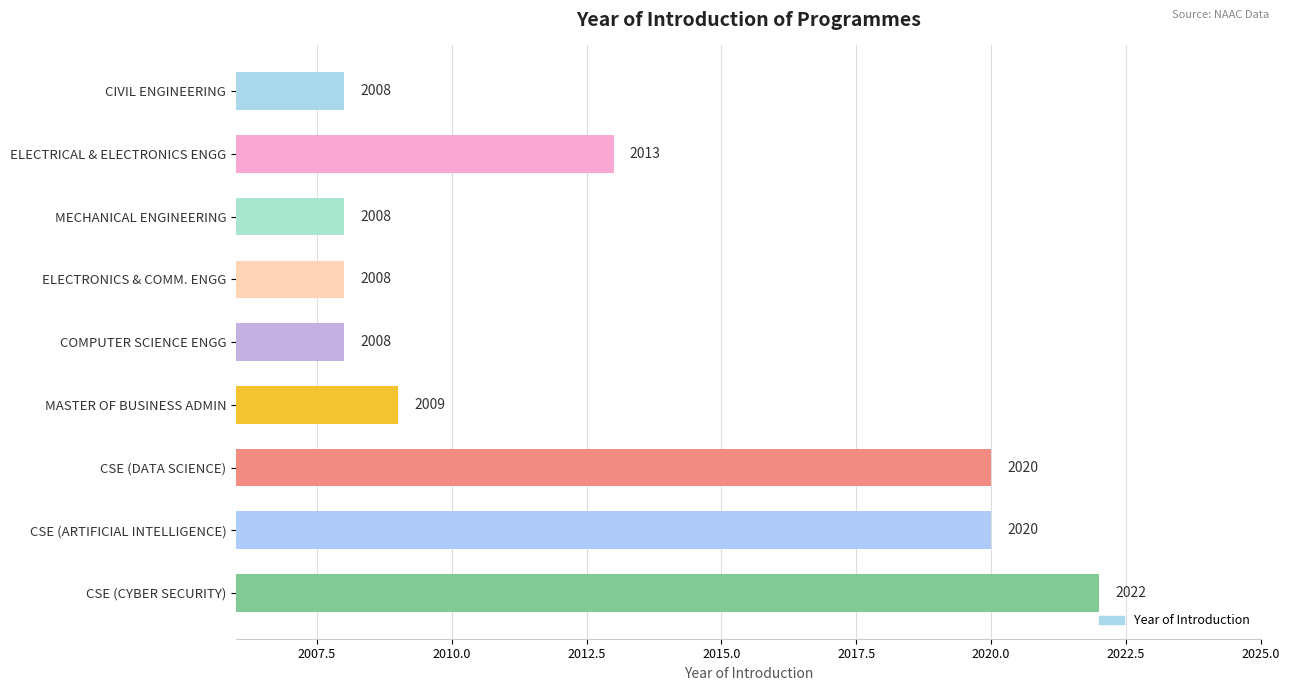

The chart shows a value of 3400 at CIVIL ENGINEERING. True or false?

False